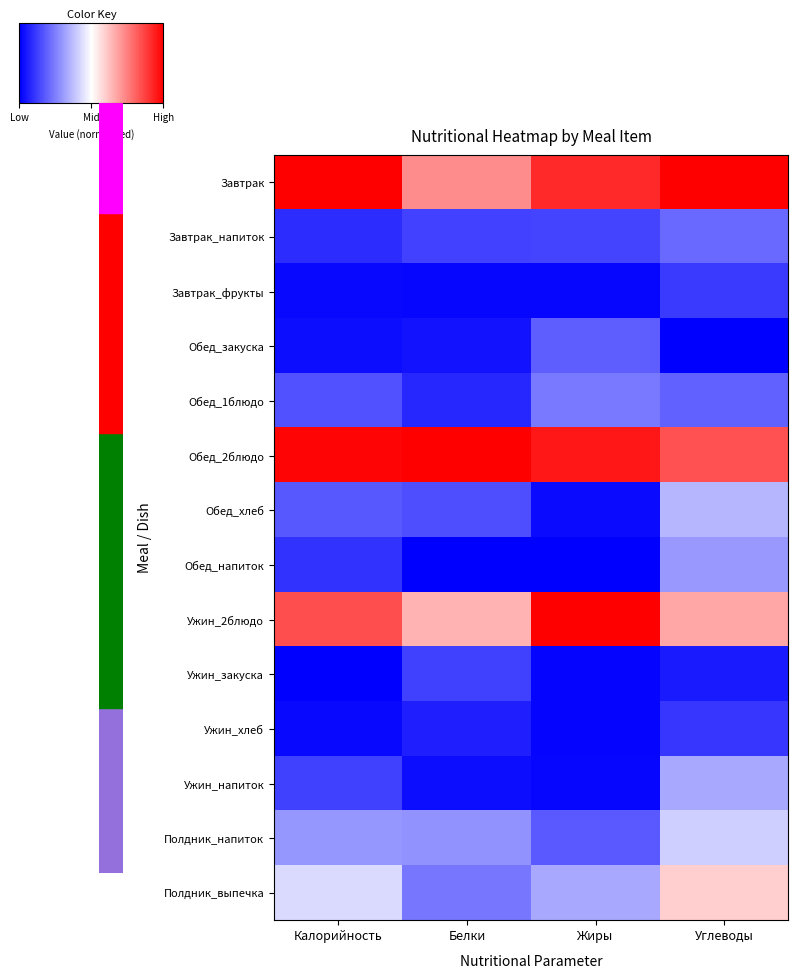

Reading right to left, what are all the values shown in this chart?

Завтрак: Углеводы=1.0	Жиры=0.9	Белки=0.7	Калорийность=1.0
Завтрак_напиток: Углеводы=0.2	Жиры=0.1	Белки=0.1	Калорийность=0.1
Завтрак_фрукты: Углеводы=0.1	Жиры=0.0	Белки=0.0	Калорийность=0.0
Обед_закуска: Углеводы=0.0	Жиры=0.2	Белки=0.0	Калорийность=0.0
Обед_1блюдо: Углеводы=0.2	Жиры=0.2	Белки=0.1	Калорийность=0.2
Обед_2блюдо: Углеводы=0.8	Жиры=1.0	Белки=1.0	Калорийность=1.0
Обед_хлеб: Углеводы=0.4	Жиры=0.0	Белки=0.2	Калорийность=0.2
Обед_напиток: Углеводы=0.3	Жиры=0.0	Белки=0.0	Калорийность=0.1
Ужин_2блюдо: Углеводы=0.7	Жиры=1.0	Белки=0.6	Калорийность=0.8
Ужин_закуска: Углеводы=0.1	Жиры=0.0	Белки=0.1	Калорийность=0.0
Ужин_хлеб: Углеводы=0.1	Жиры=0.0	Белки=0.1	Калорийность=0.0
Ужин_напиток: Углеводы=0.3	Жиры=0.0	Белки=0.0	Калорийность=0.1
Полдник_напиток: Углеводы=0.4	Жиры=0.2	Белки=0.3	Калорийность=0.3
Полдник_выпечка: Углеводы=0.6	Жиры=0.3	Белки=0.2	Калорийность=0.4